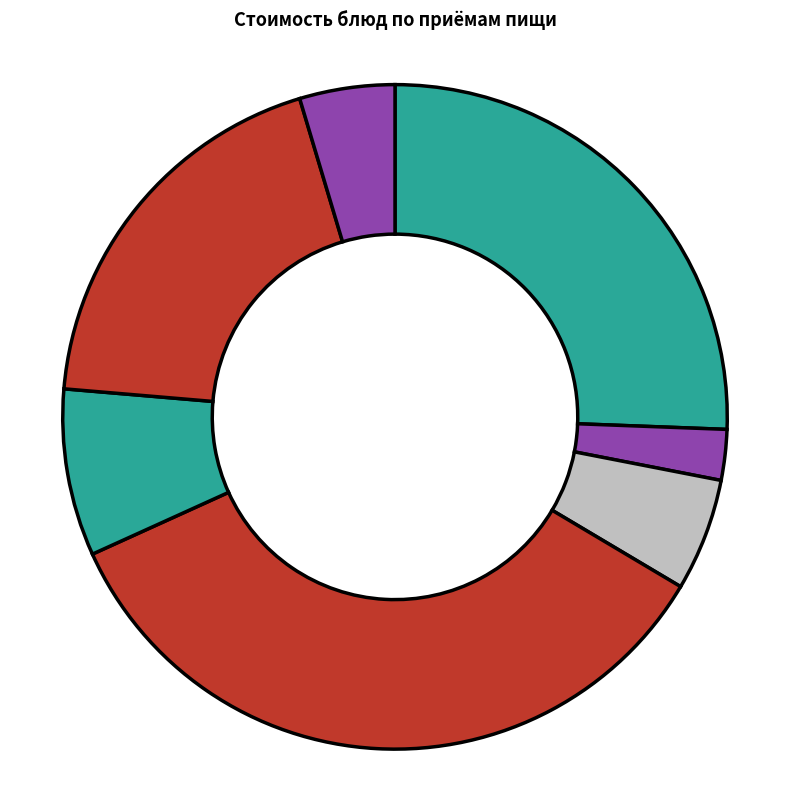

What is the smallest slice in the pie chart?

ХЛЕБ ПШЕНИЧНЫЙ (завтрак)